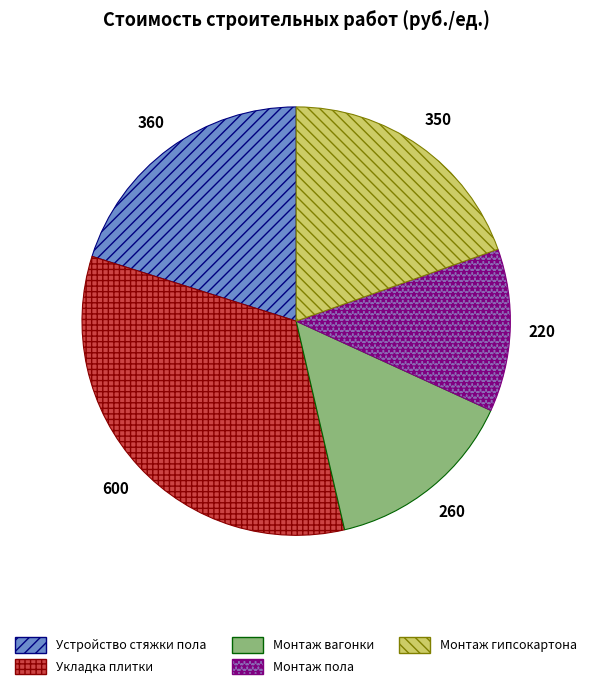

Is it true that Монтаж вагонки is 22% of the pie?

False